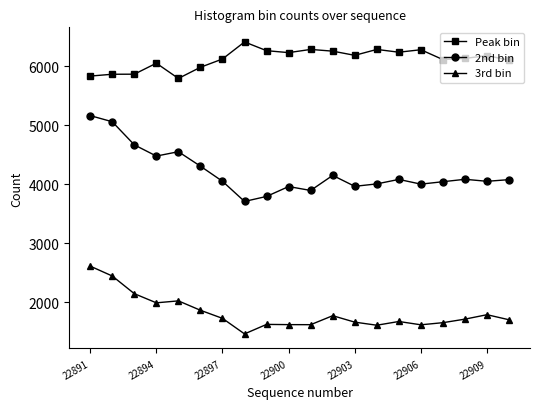

How many lines are shown in the chart?

3